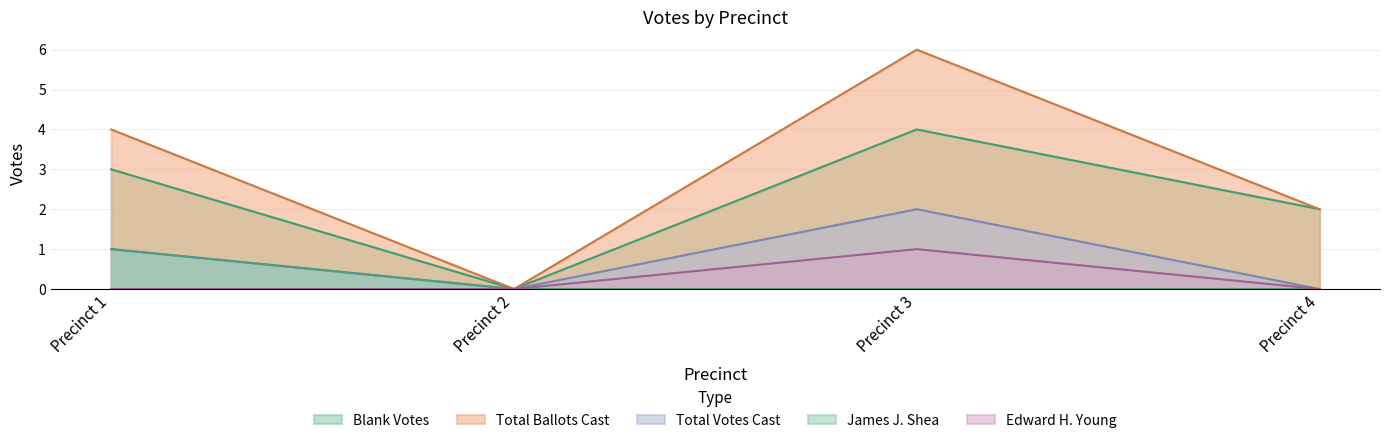

Which series has the largest range (max minus min)?

Total Ballots Cast